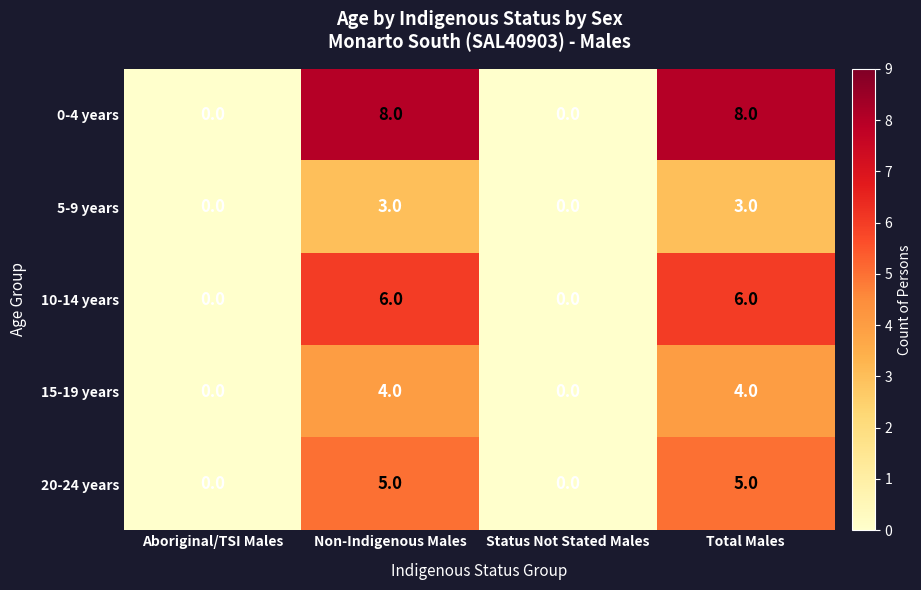

Which series has the widest spread of values?

0-4 years